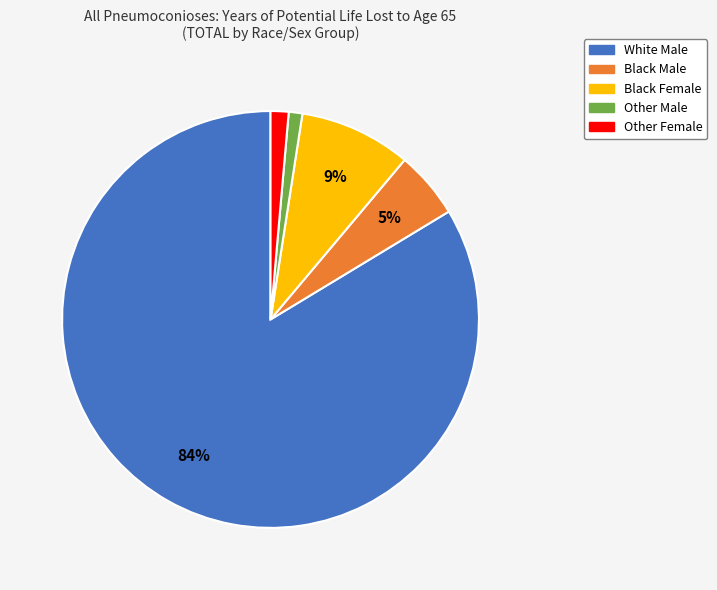

What percentage is the Black Male slice, to the nearest percent?

5%